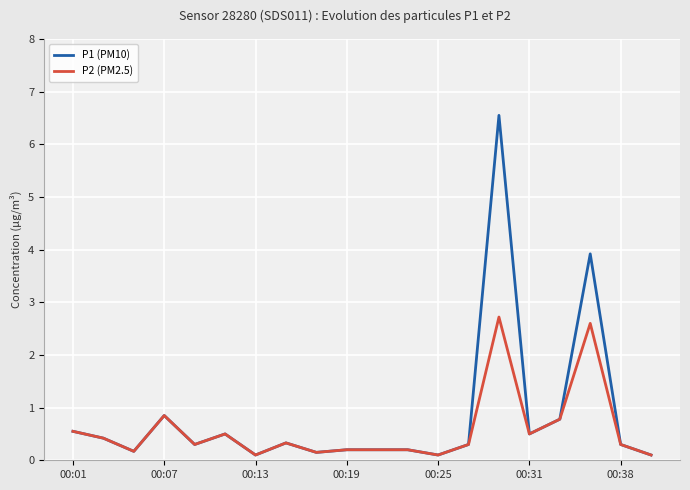

Which series has the largest range (max minus min)?

P1 (PM10)